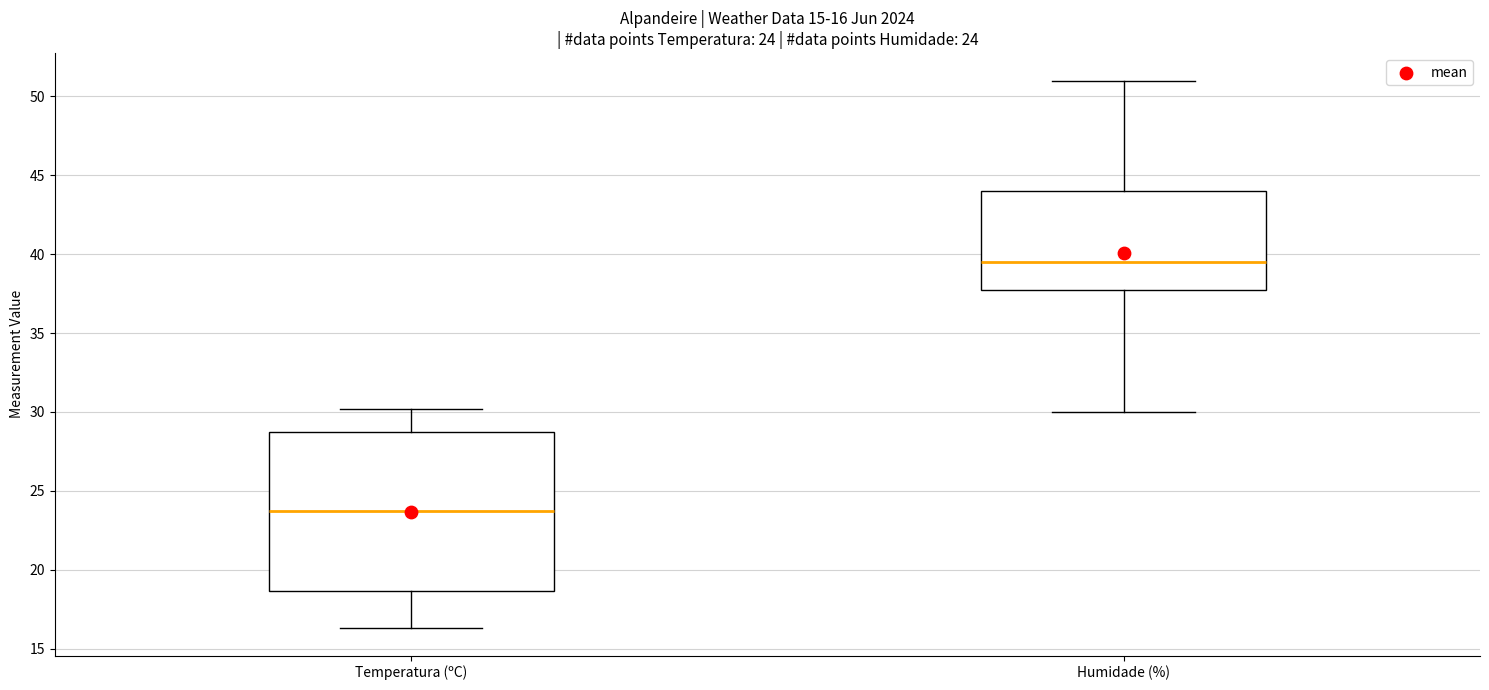

Comparing the boxes themselves (not the whiskers), which one is the tallest?

Temperatura (ºC)